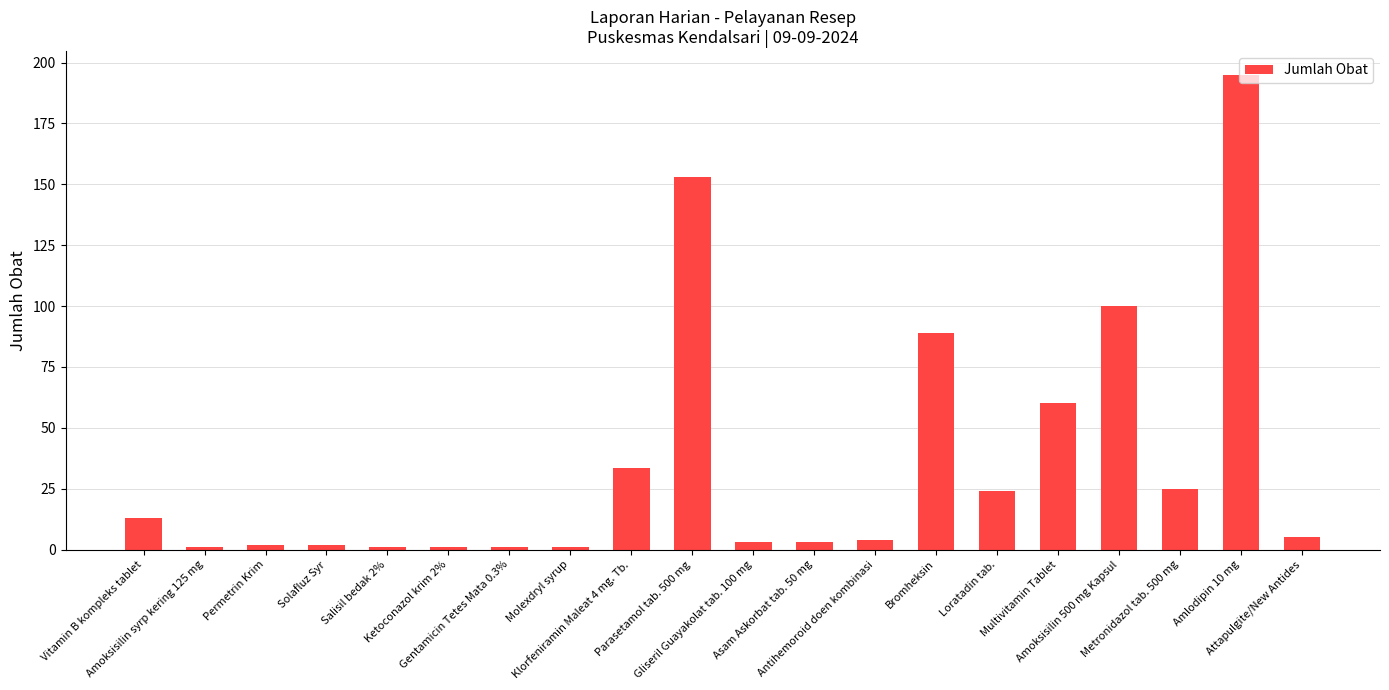

What is the approximate value at Gliseril Guayakolat tab. 100 mg?

3.0